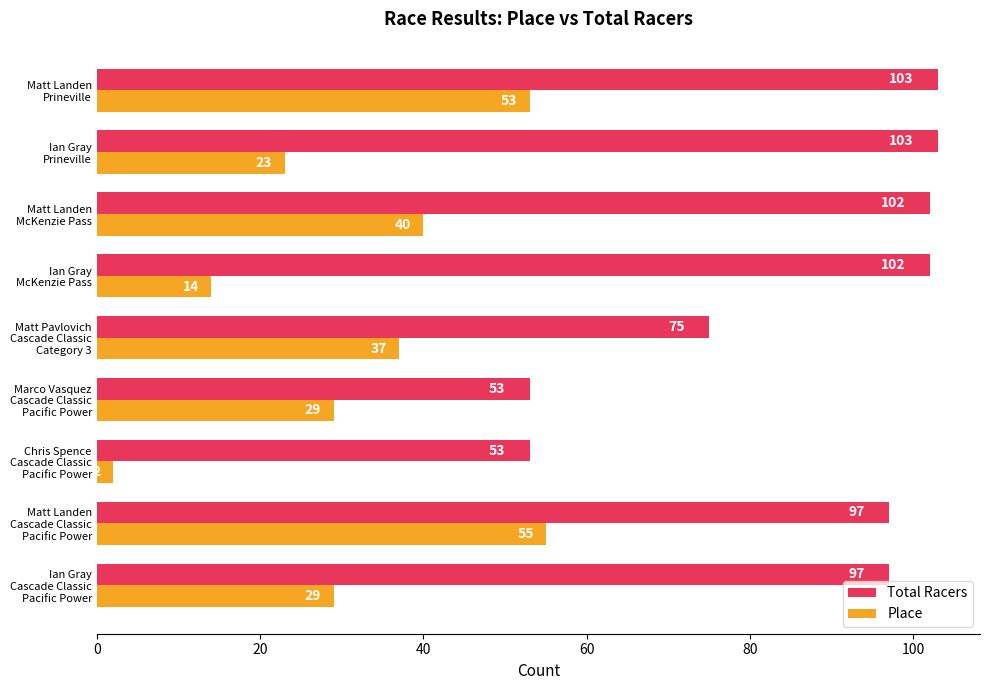

Which series has the largest range (max minus min)?

Place